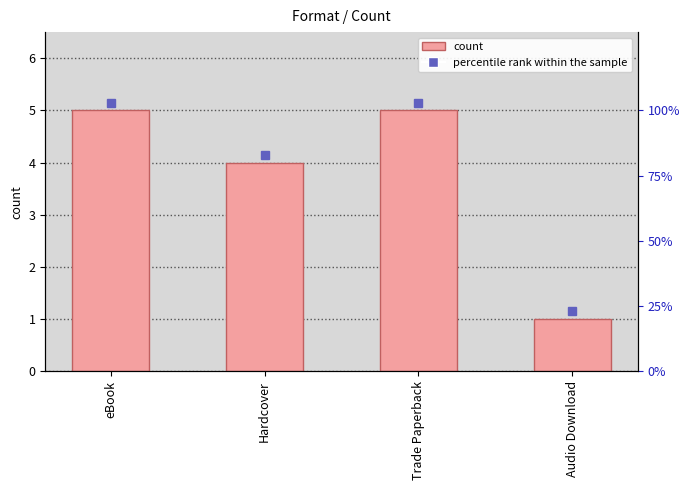

What is the minimum value shown in the chart?

1